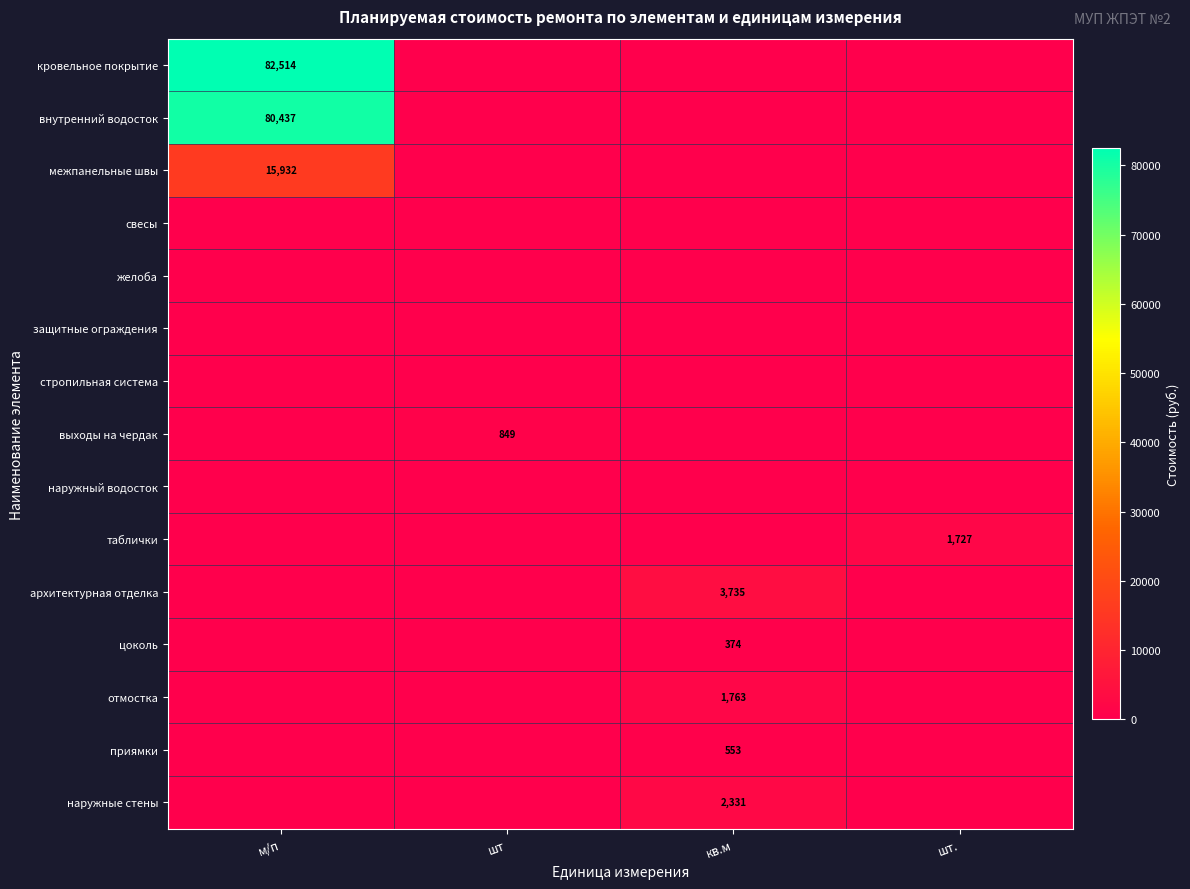

Between м/п and шт., which series saw the biggest shift?

кровельное покрытие